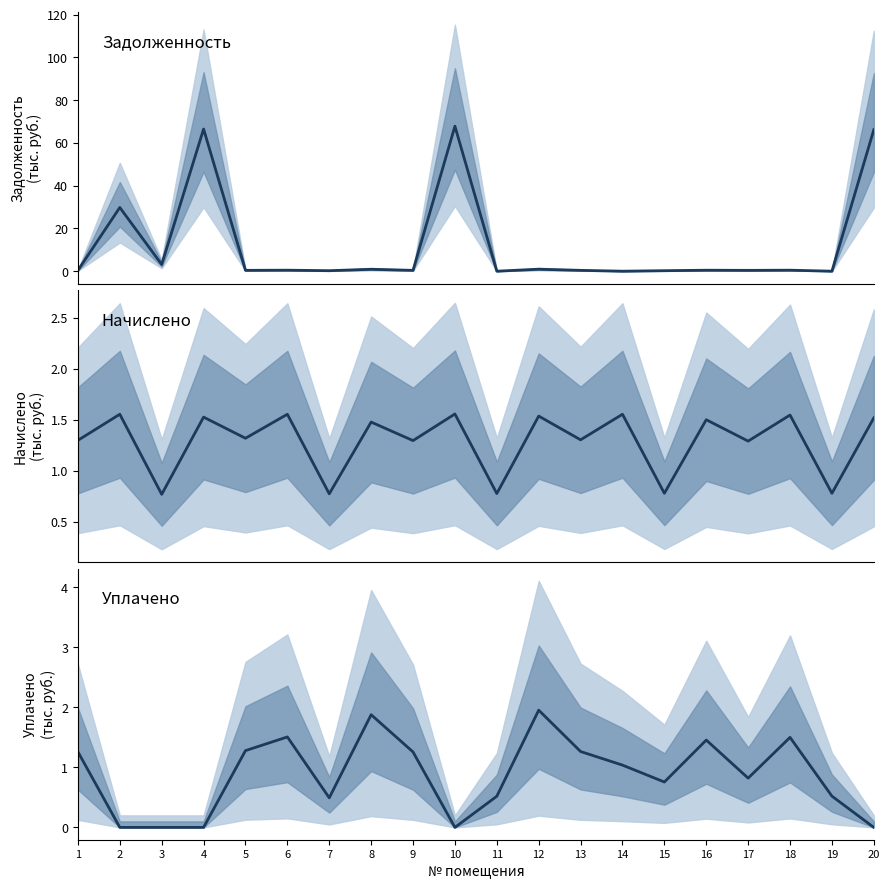

Which series has the widest spread of values?

задолженность